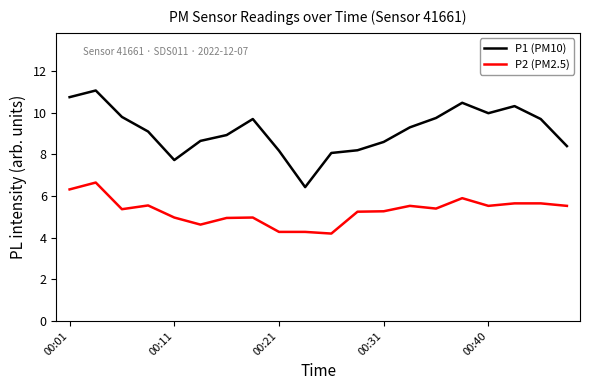

What is the maximum value shown in the chart?

11.1